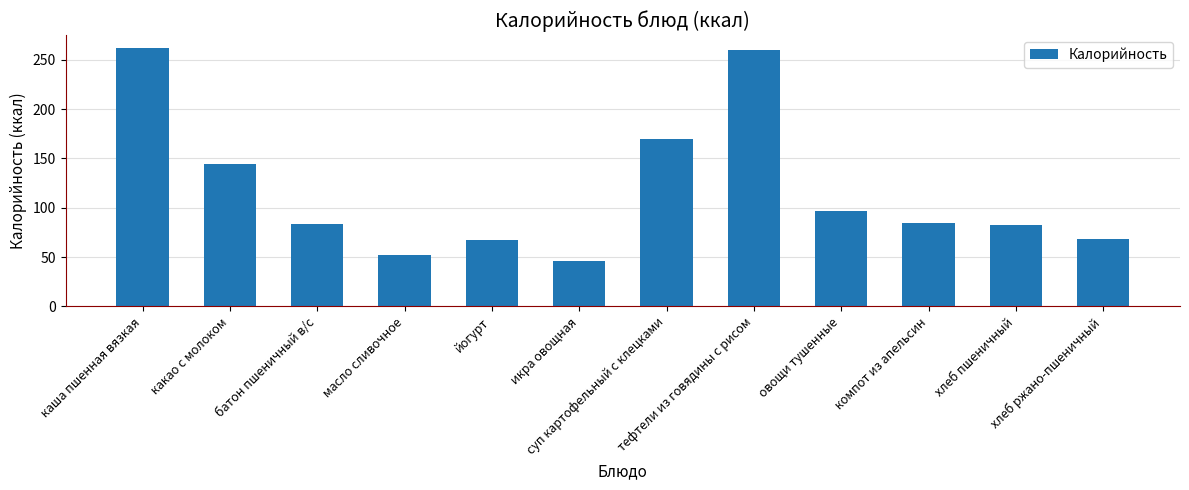

What is the approximate value at компот из апельсин?

85.0